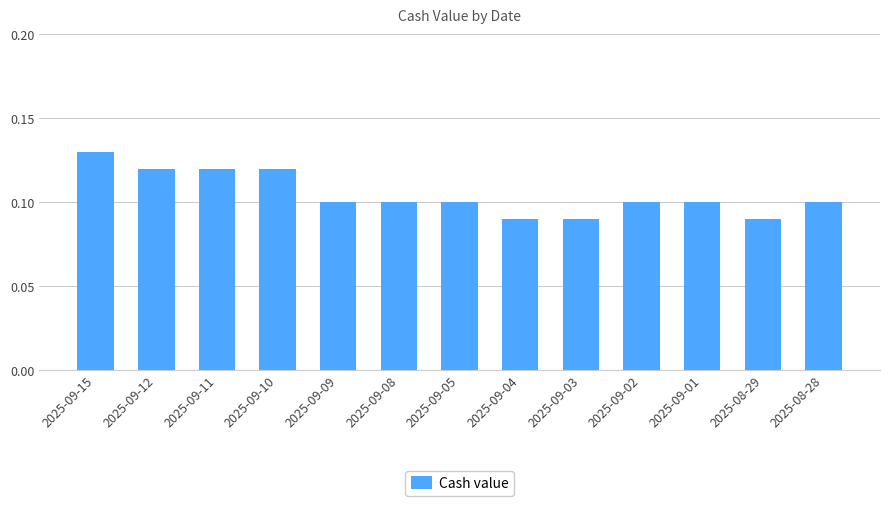

Is it true that the value at 2025-09-11 is 0.2?

False